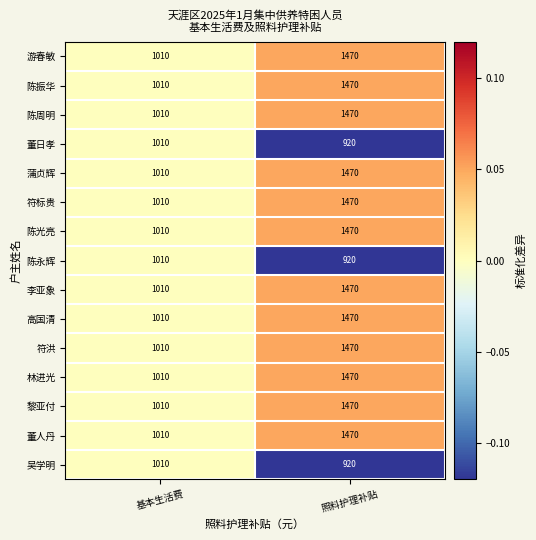

At which label is 陈光亮 closest to 1240?

基本生活费